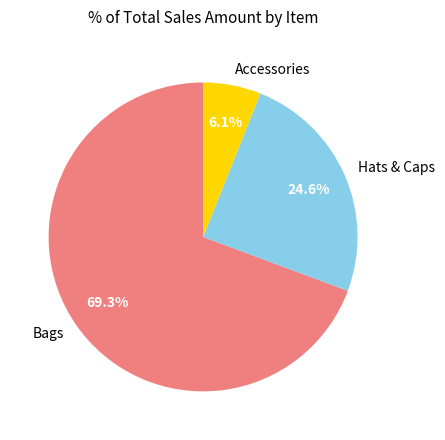

Between Hats & Caps and Accessories, which is larger?

Hats & Caps